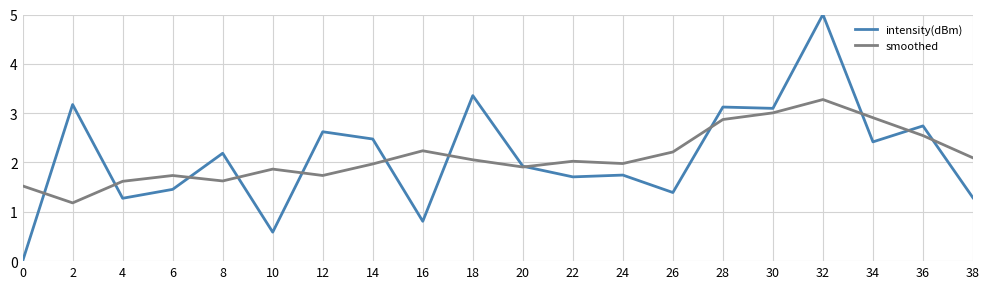

What is the total value across all series at 38?

3.4